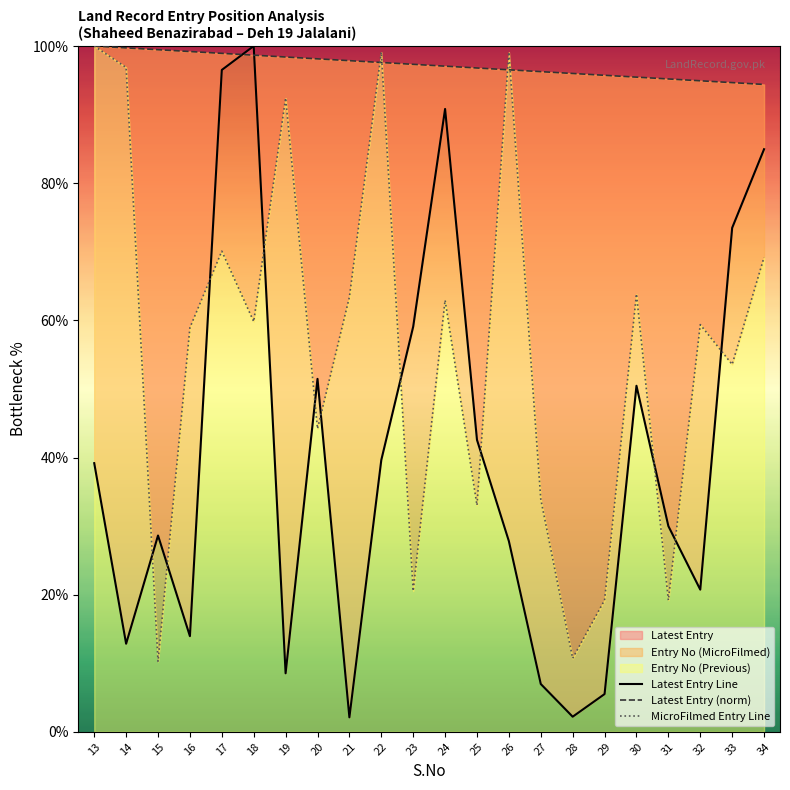

True or false: Latest Entry Line has a value of 176.3 at 18.

False